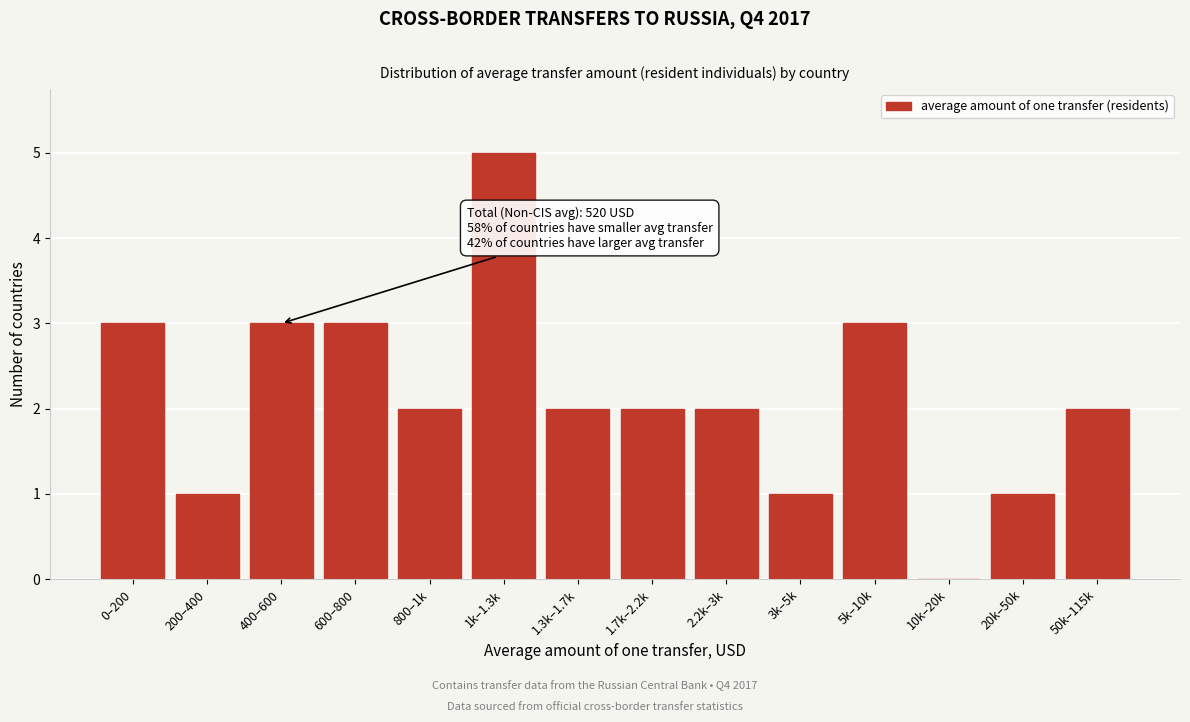

Reading left to right, list all the values displayed in this chart.

0–200=3	200–400=1	400–600=3	600–800=3	800–1k=2	1k–1.3k=5	1.3k–1.7k=2	1.7k–2.2k=2	2.2k–3k=2	3k–5k=1	5k–10k=3	10k–20k=0	20k–50k=1	50k–115k=2